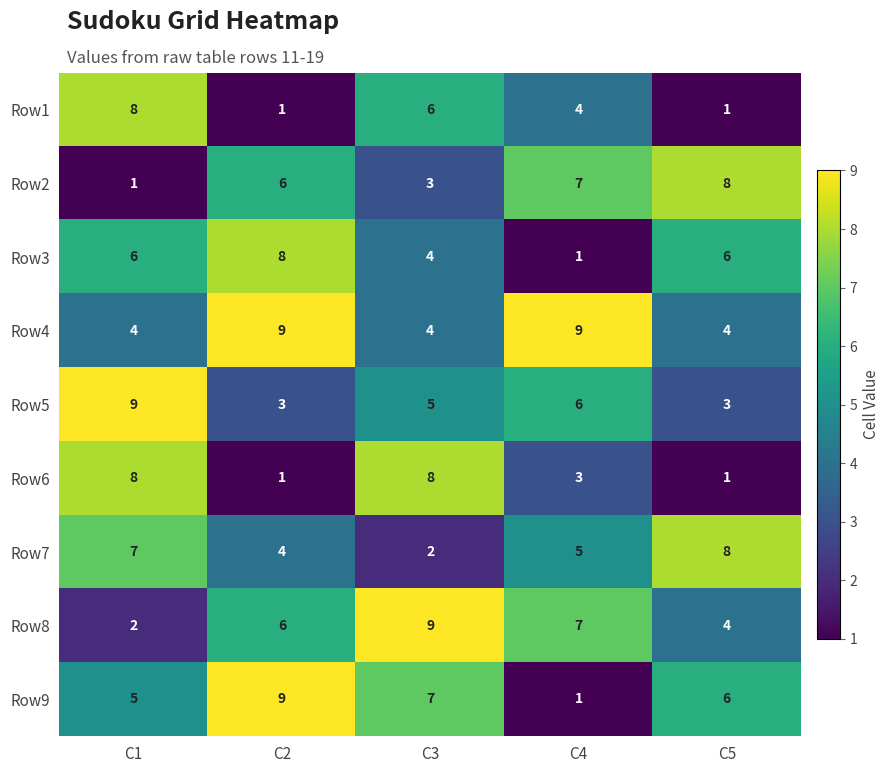

What is the total value across all series at C2?

47